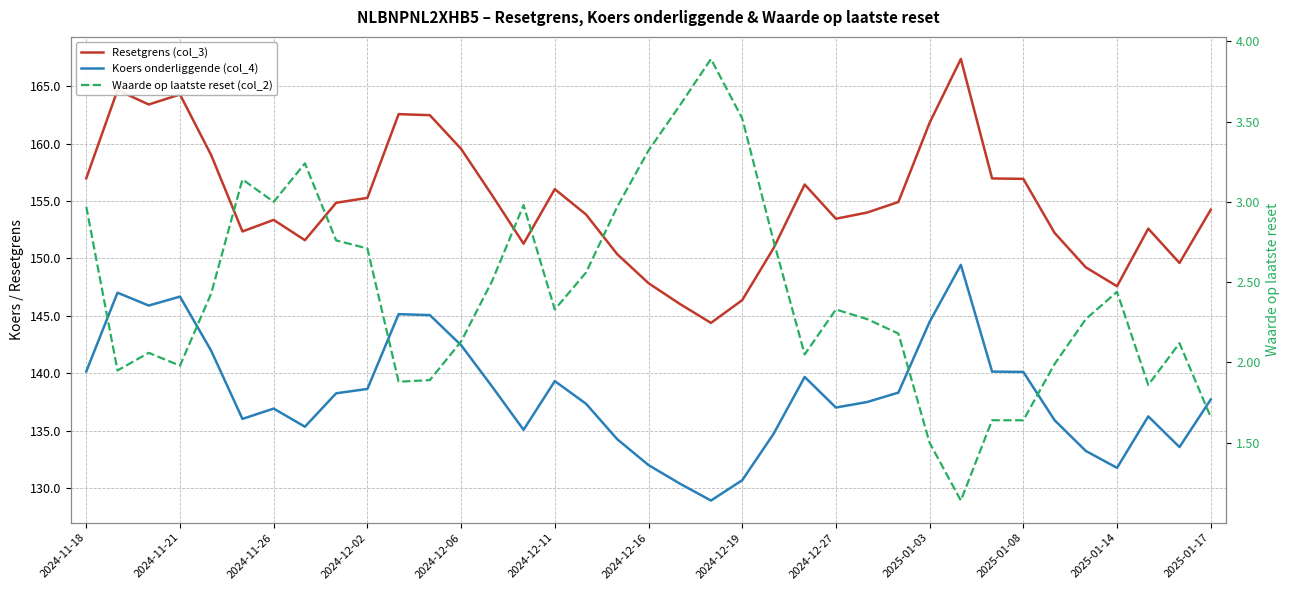

The Resetgrens (col_3) series shows 274.1 at 2024-12-06. True or false?

False